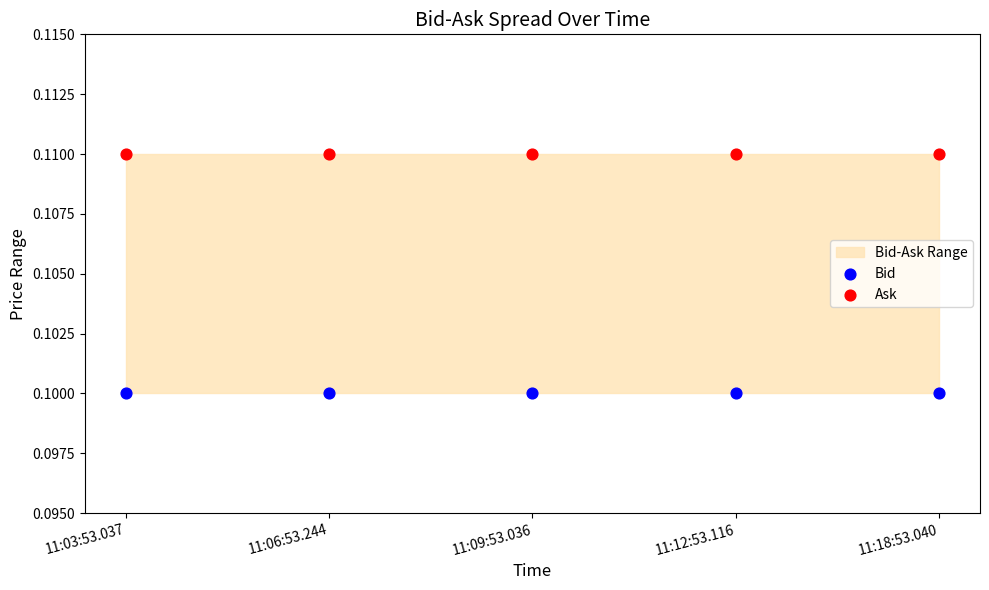

Which series reaches the maximum Y coordinate?

Ask